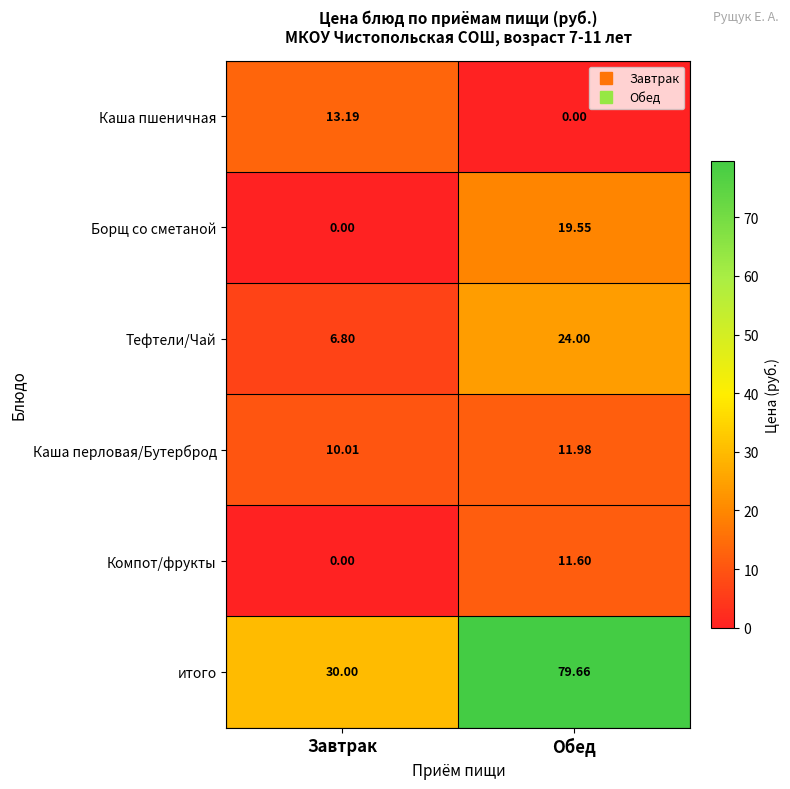

At which label does Тефтели/Чай reach its minimum?

Завтрак